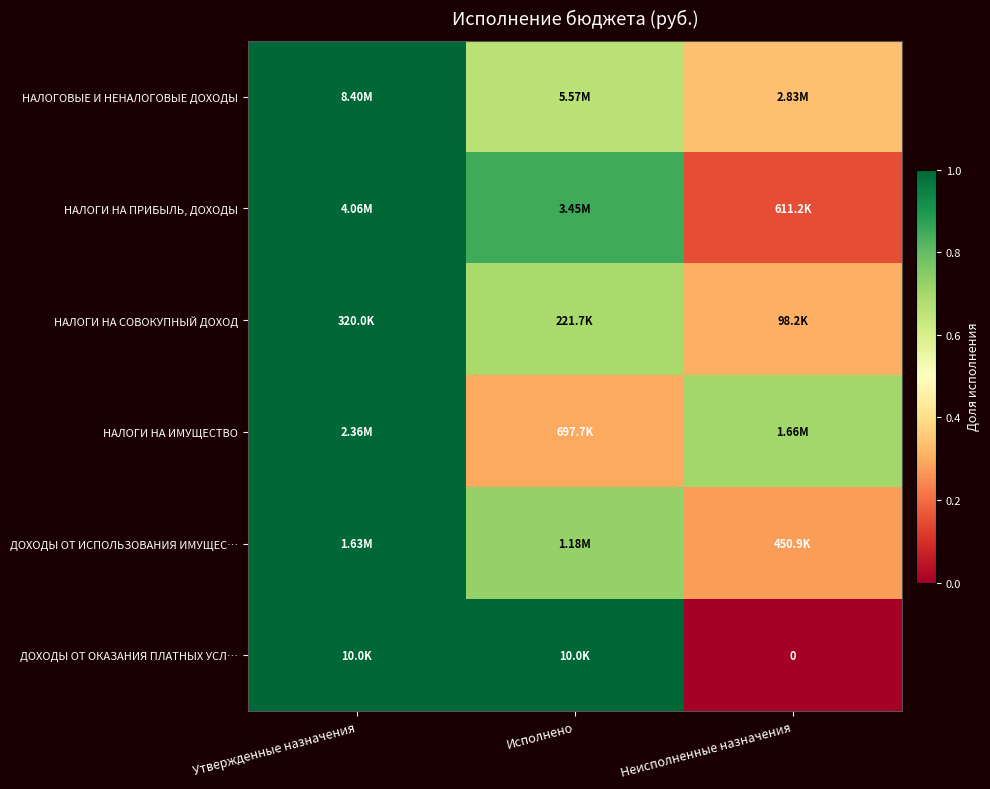

Is it true that НАЛОГИ НА СОВОКУПНЫЙ ДОХОД equals 0.5 at Неисполненные назначения?

False